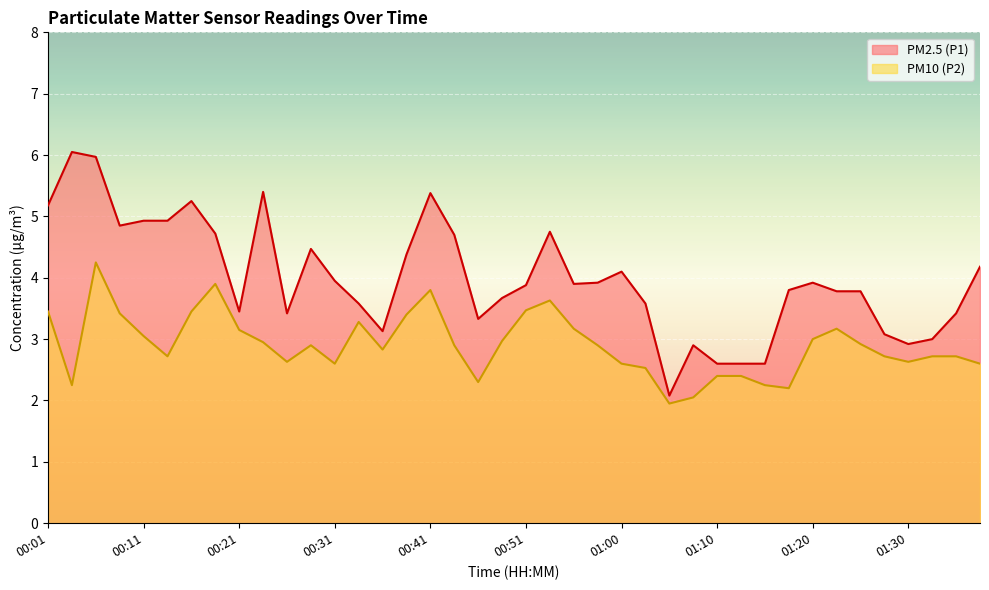

Rank the series by their average value, from lowest to highest.

PM10 (P2), PM2.5 (P1)